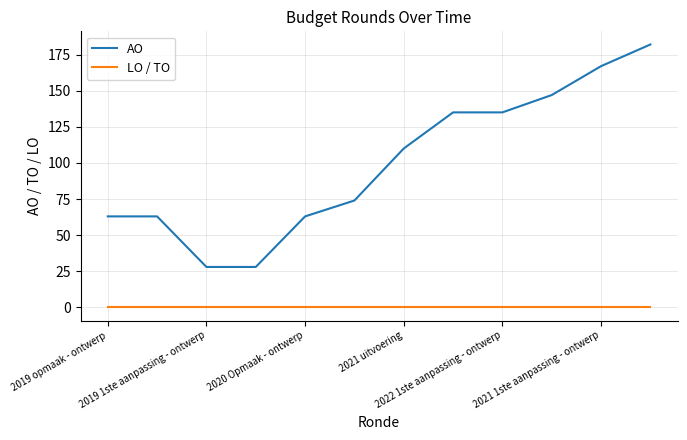

Which series has the largest total across all categories?

AO